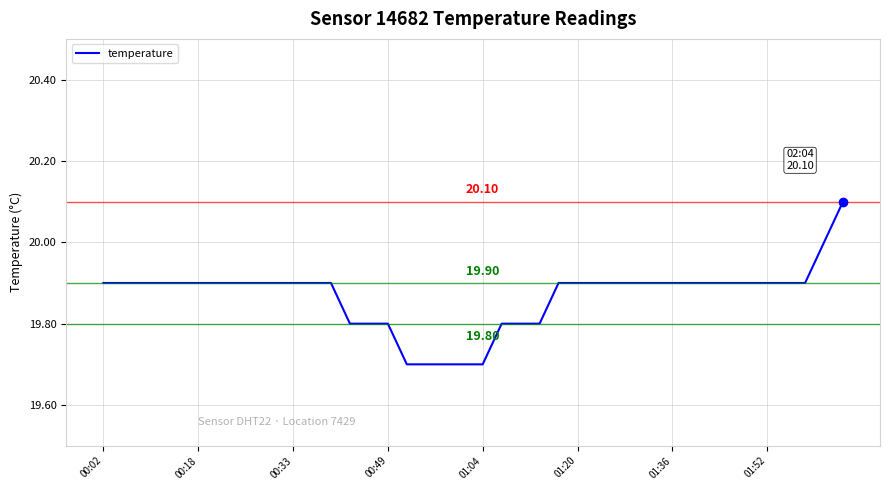

How many lines are shown in the chart?

1